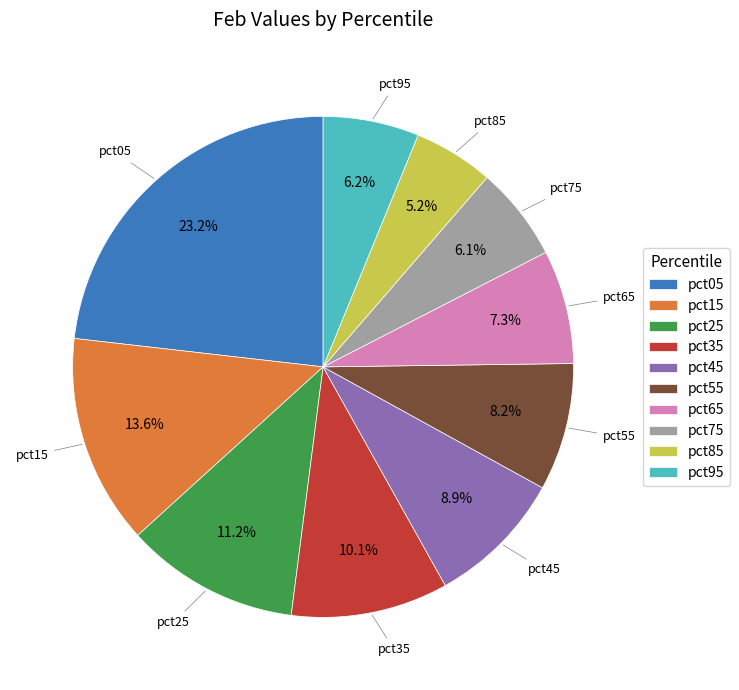

Which slice is the smallest?

pct85